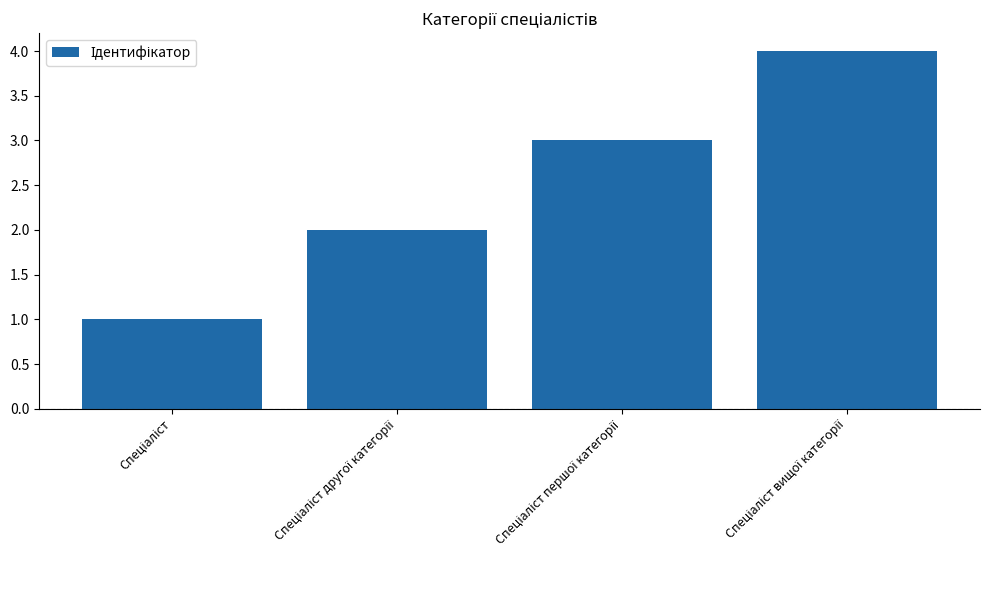

What is the greatest value displayed?

4